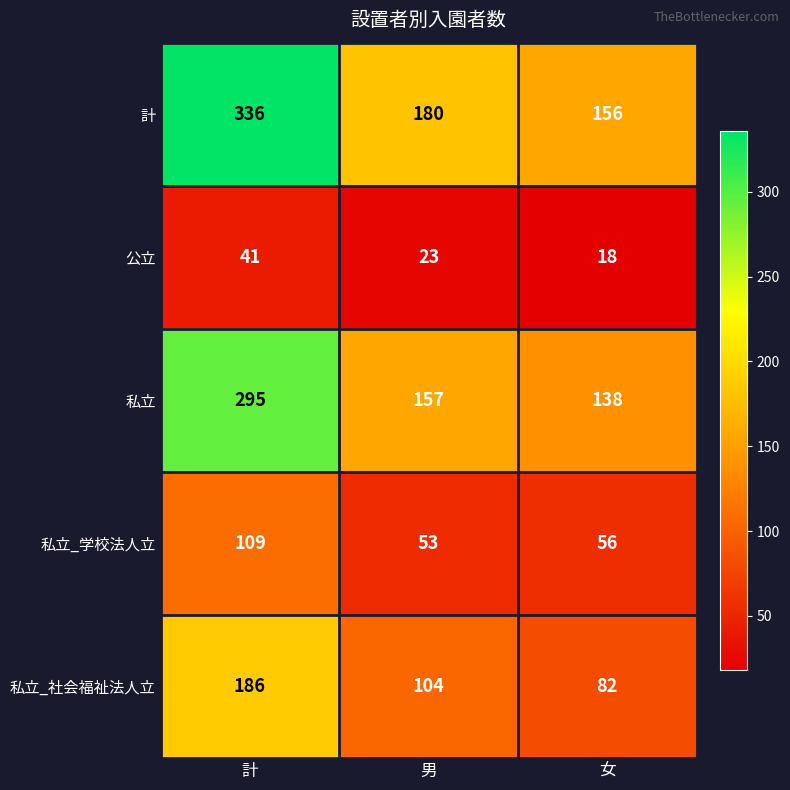

Which label corresponds to the largest value in the chart?

計